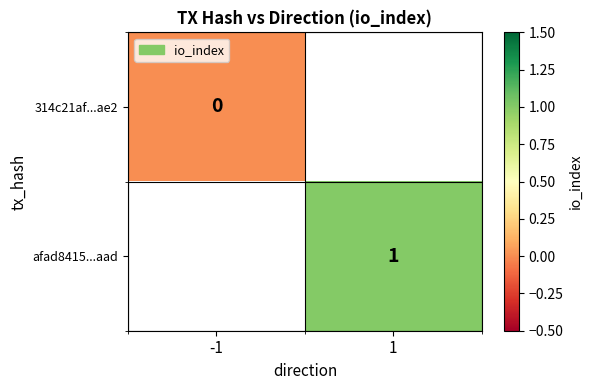

How many data points does each series have?

2